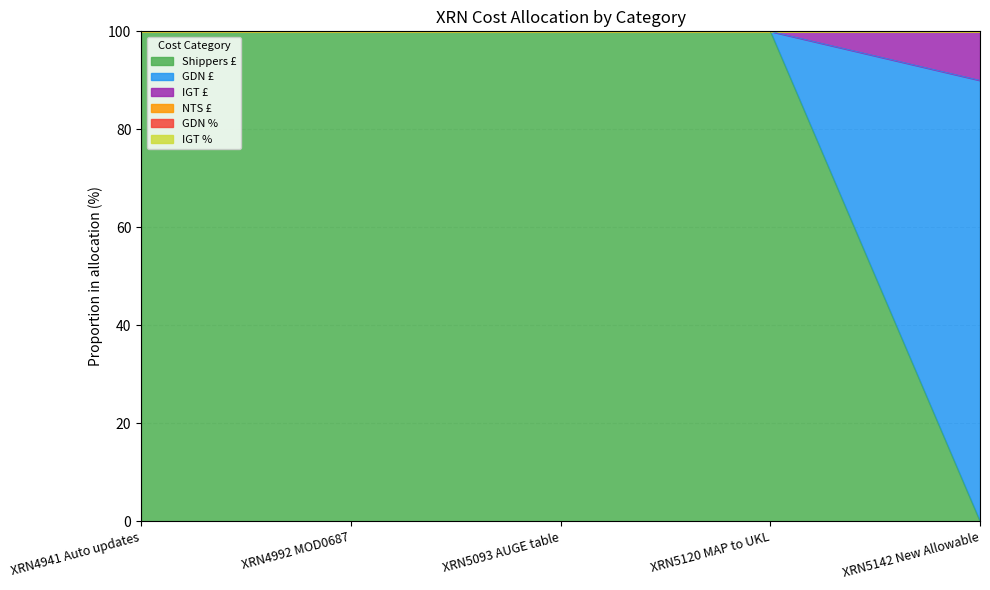

How many lines are shown in the chart?

6